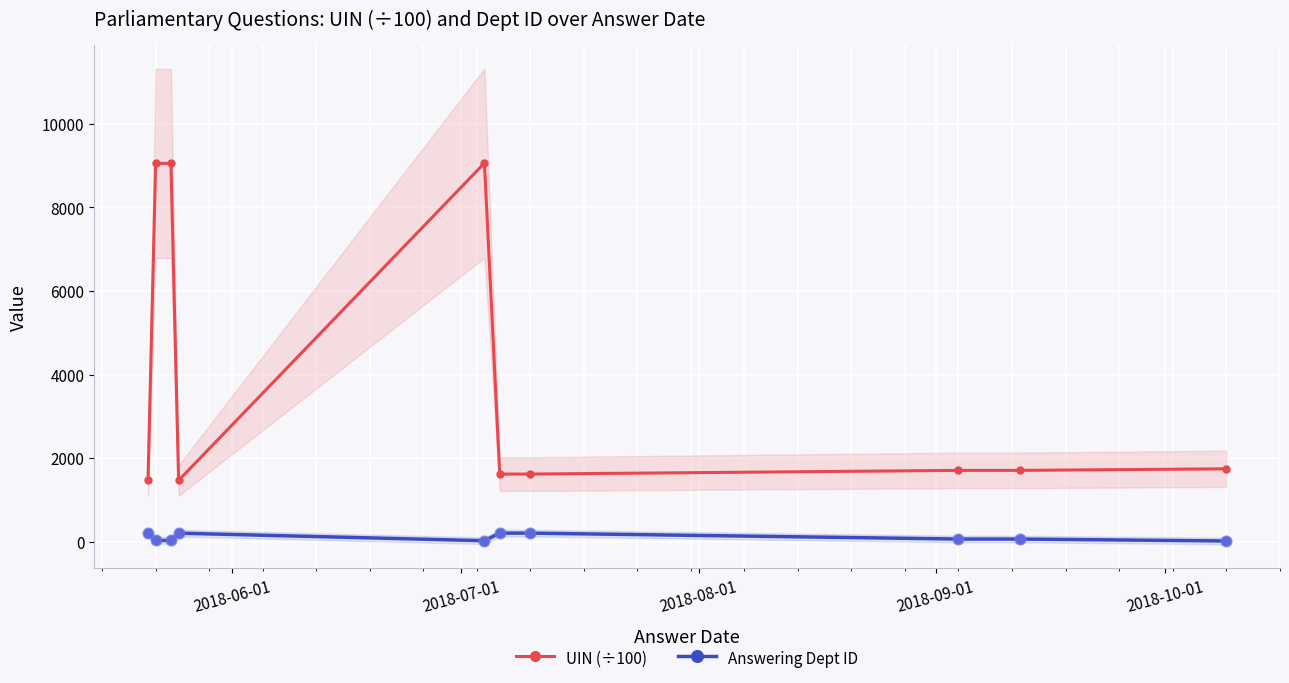

What is the highest value of the UIN (÷100) series?

9062.5